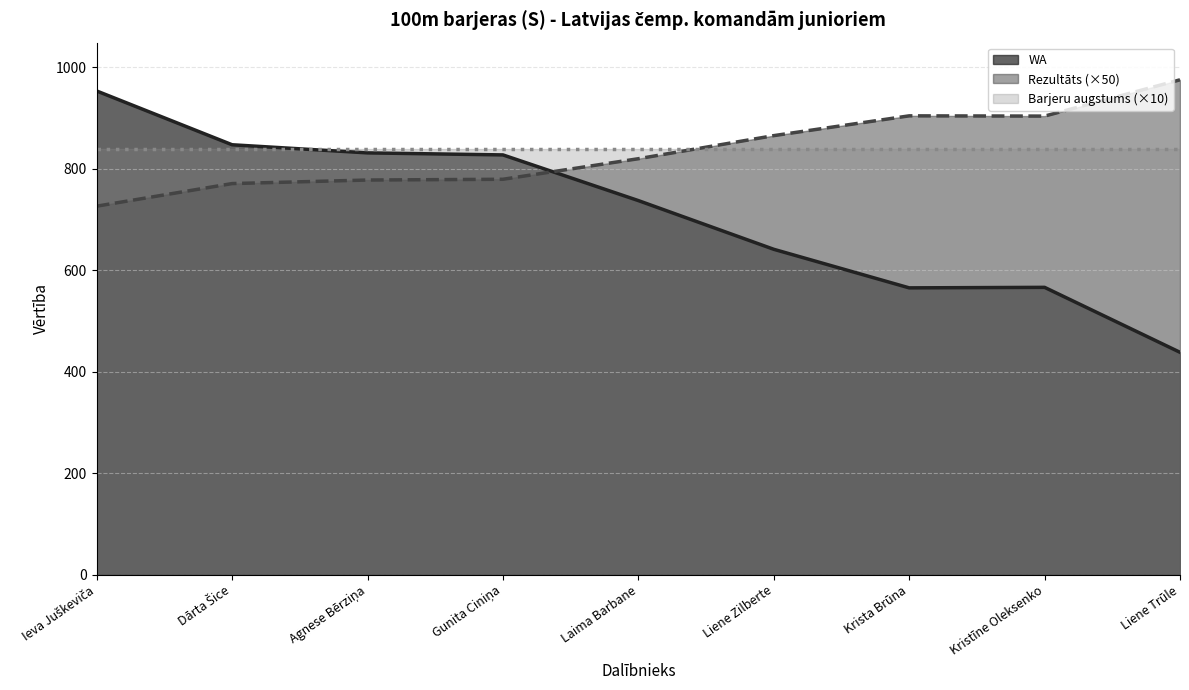

True or false: Rezultāts and WA cross at least once.

True